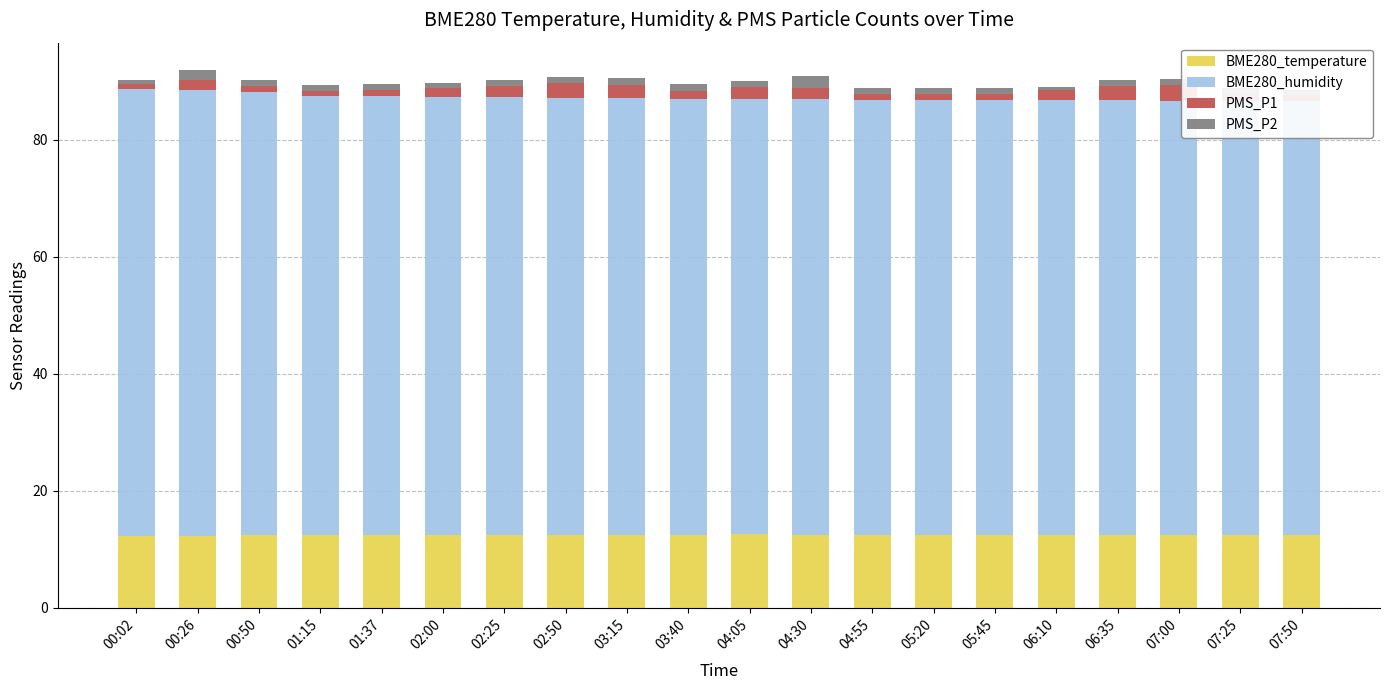

Is it true that PMS_P2 equals 1.7 at 00:50?

False